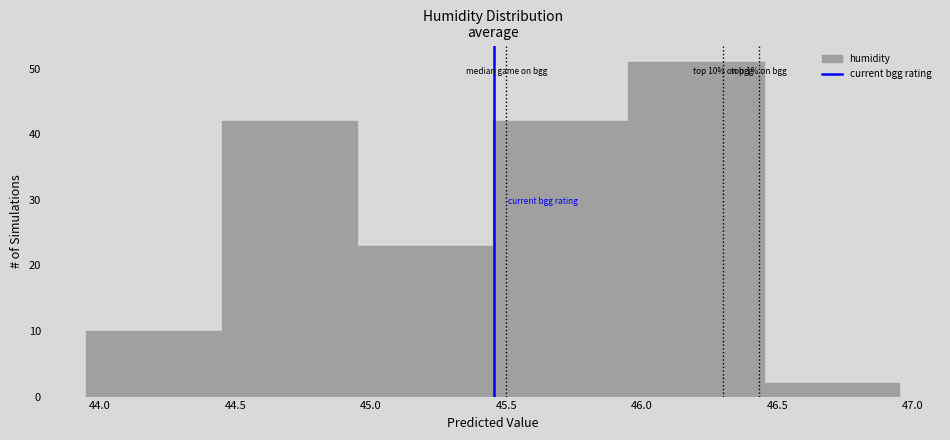

Which range on the x-axis has the tallest bar?

45.95 to 46.45